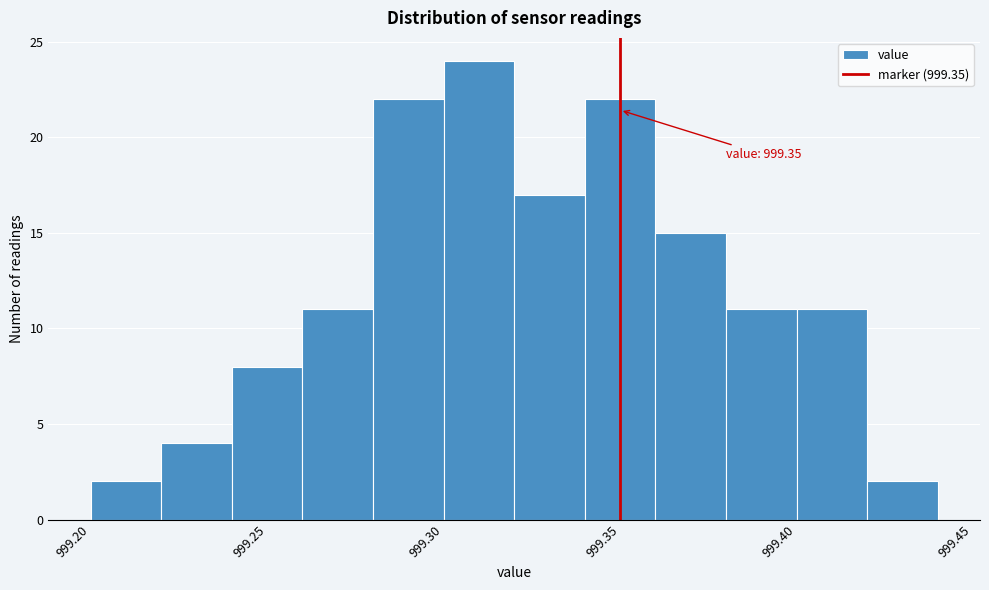

Over which range of the x-axis is the bar tallest?

999.30 to 999.32